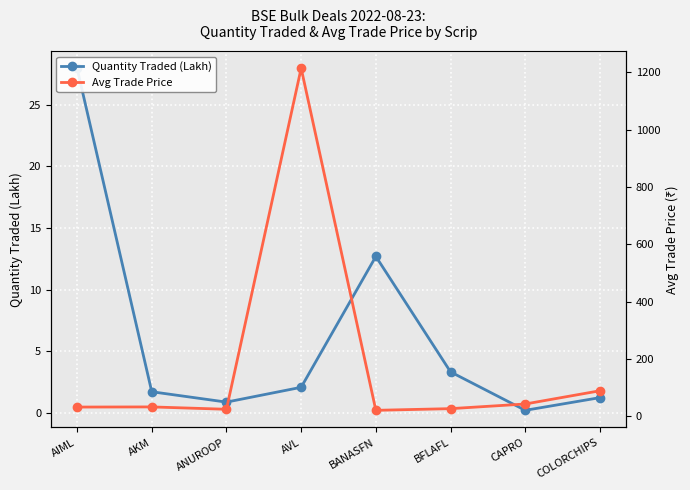

True or false: Avg Trade Price has more than 0 points higher than both neighbors.

True